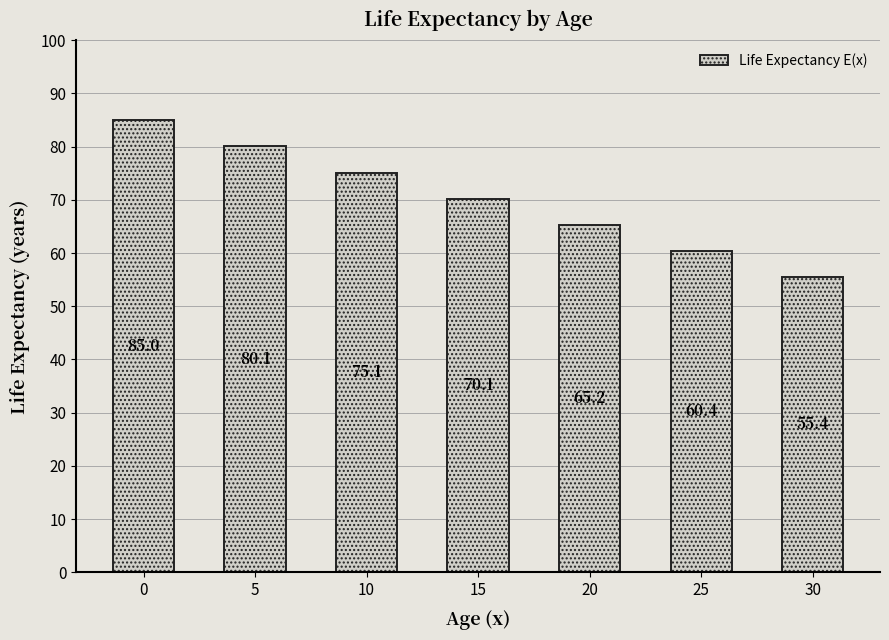

Count the number of data series in this chart.

1